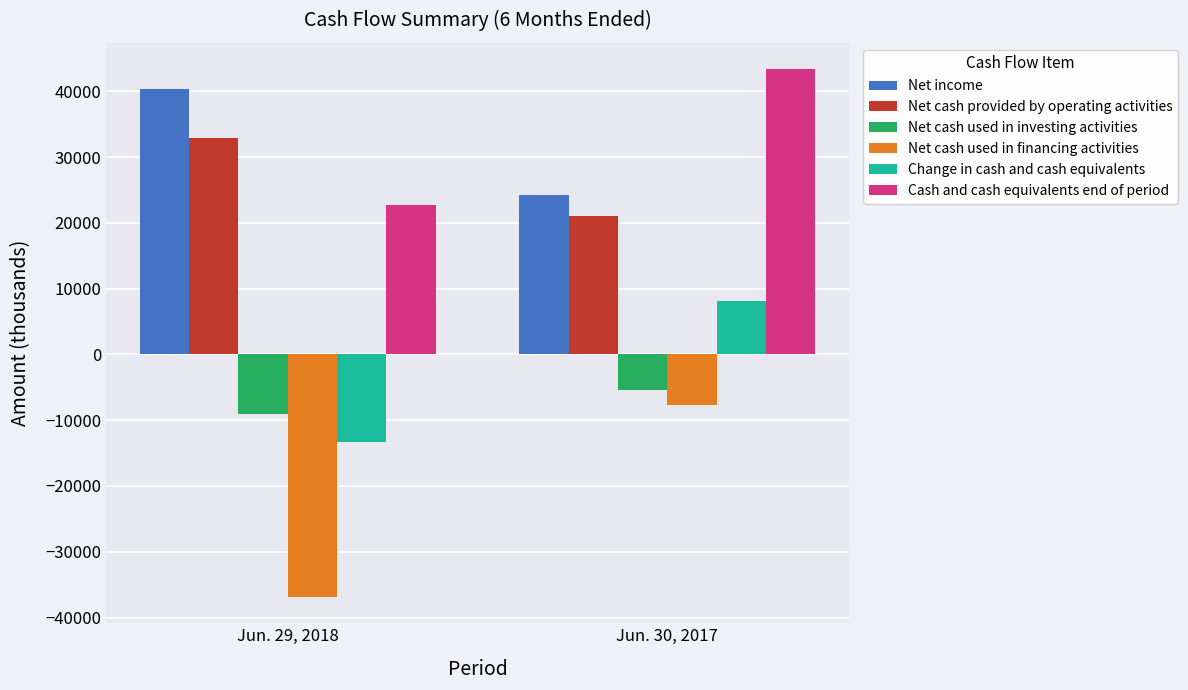

What is the value of the Change in cash and cash equivalents bar at the 2nd from the left?

8065